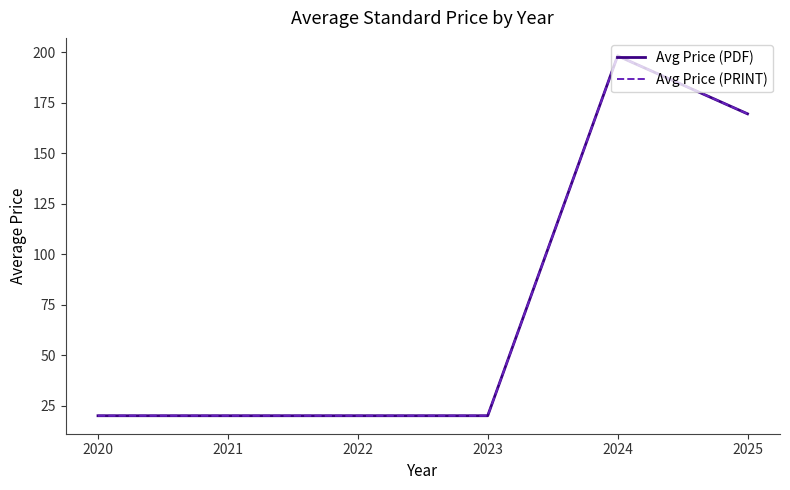

Rank the series by their maximum value, from lowest to highest.

Avg Price (PDF), Avg Price (PRINT)